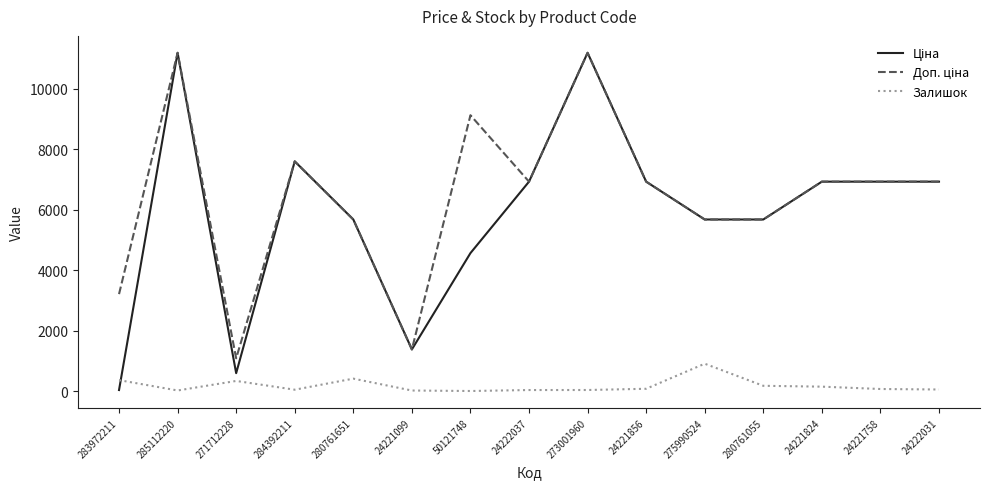

What is the greatest value displayed?

11188.2